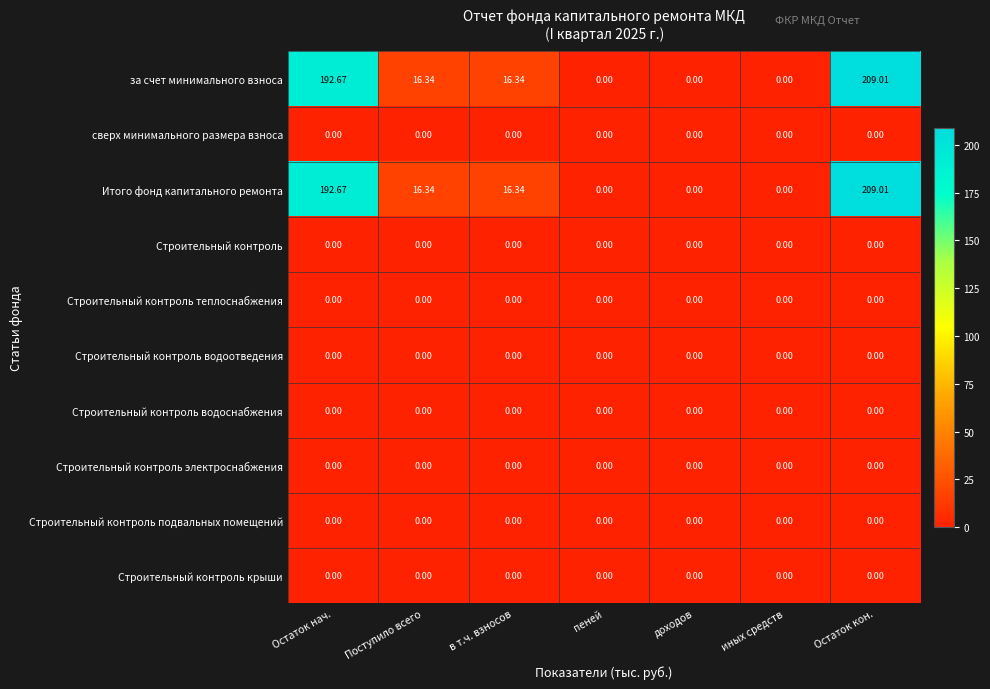

Where does the Итого фонд капитального ремонта series first go above 16?

Остаток нач.